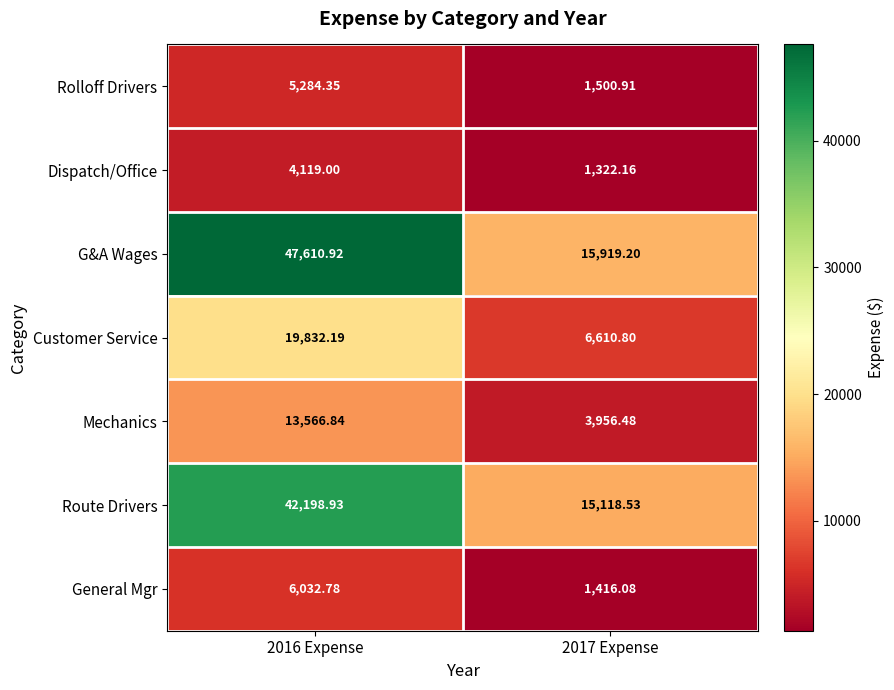

How many values in the Customer Service series exceed 19832?

1